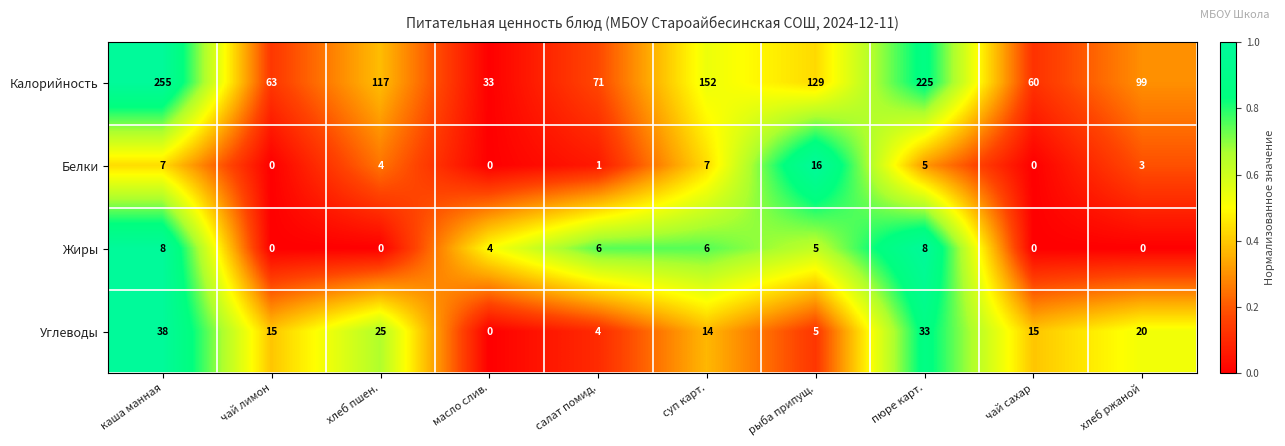

What is the difference between the highest and lowest values at хлеб ржаной?

99